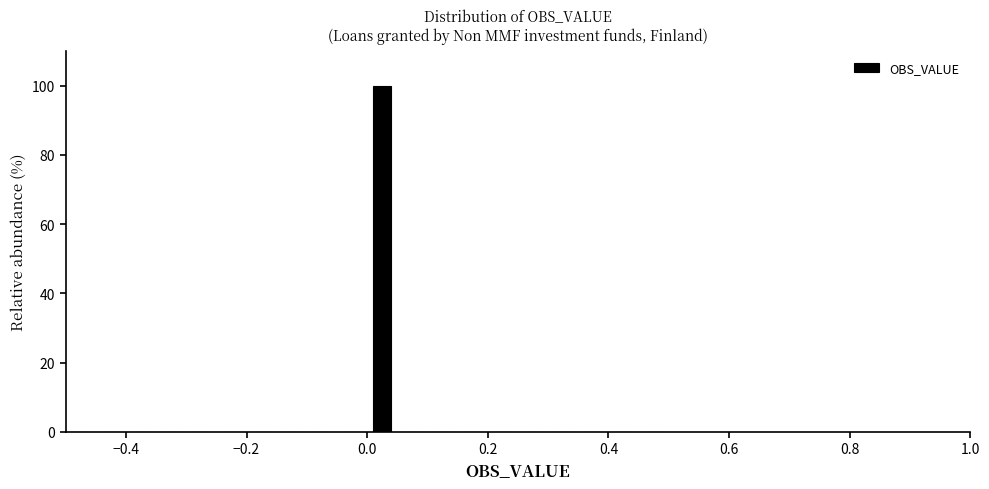

Read against the x-axis, roughly where is the centre of the tallest bar?

0.02